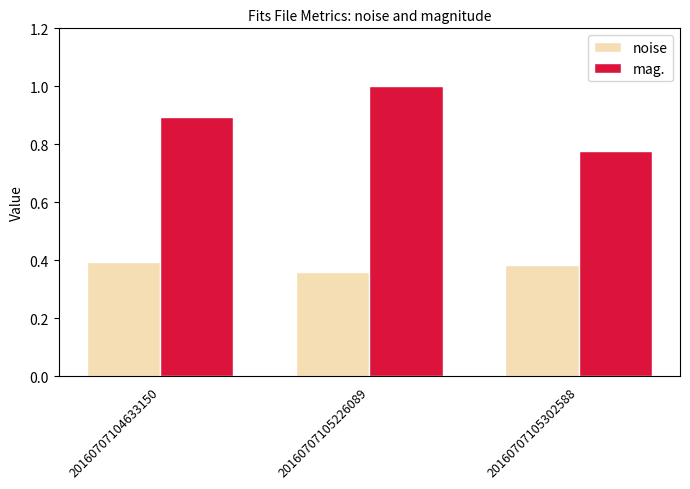

The mag. series shows 1.2 at 20160707104633150. True or false?

False